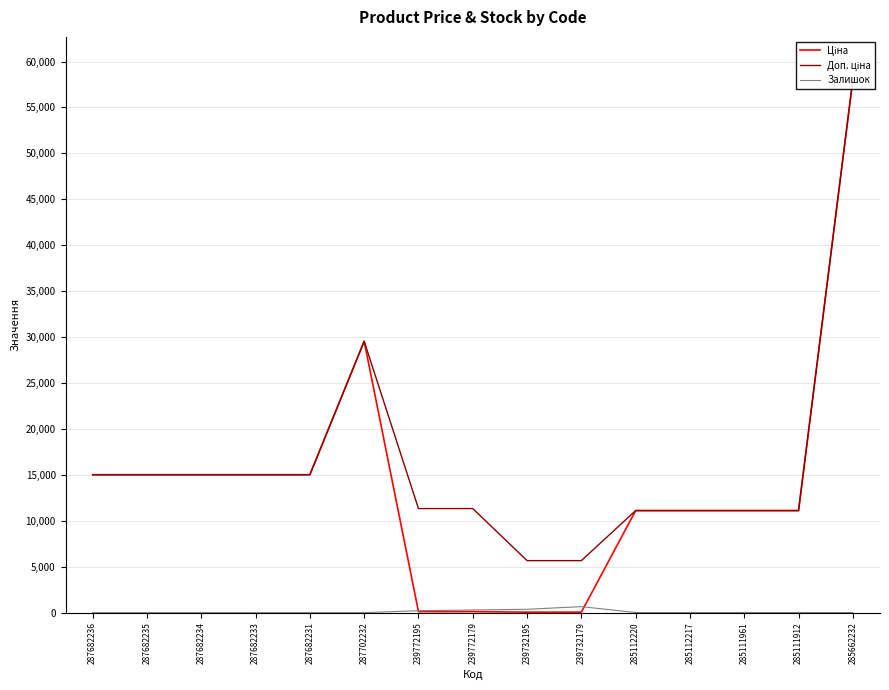

Is the value of Ціна at 239732179 greater than the value of Залишок at 239732195?

No